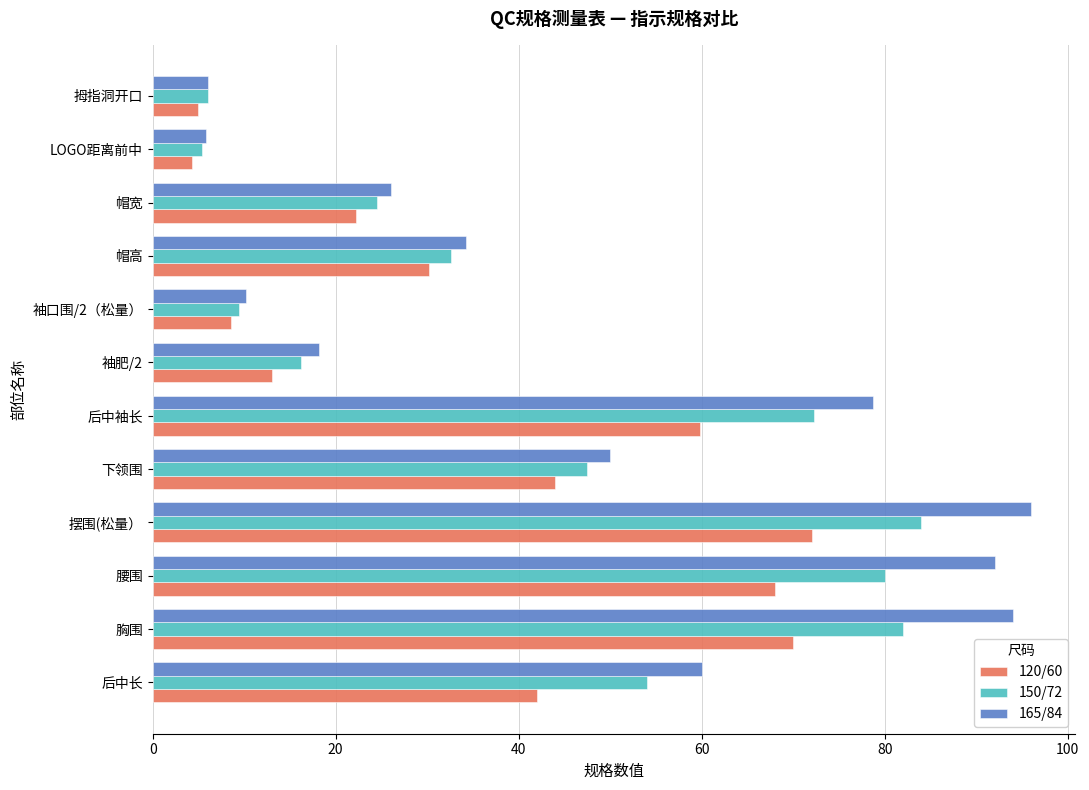

Which series has the largest range (max minus min)?

165/84